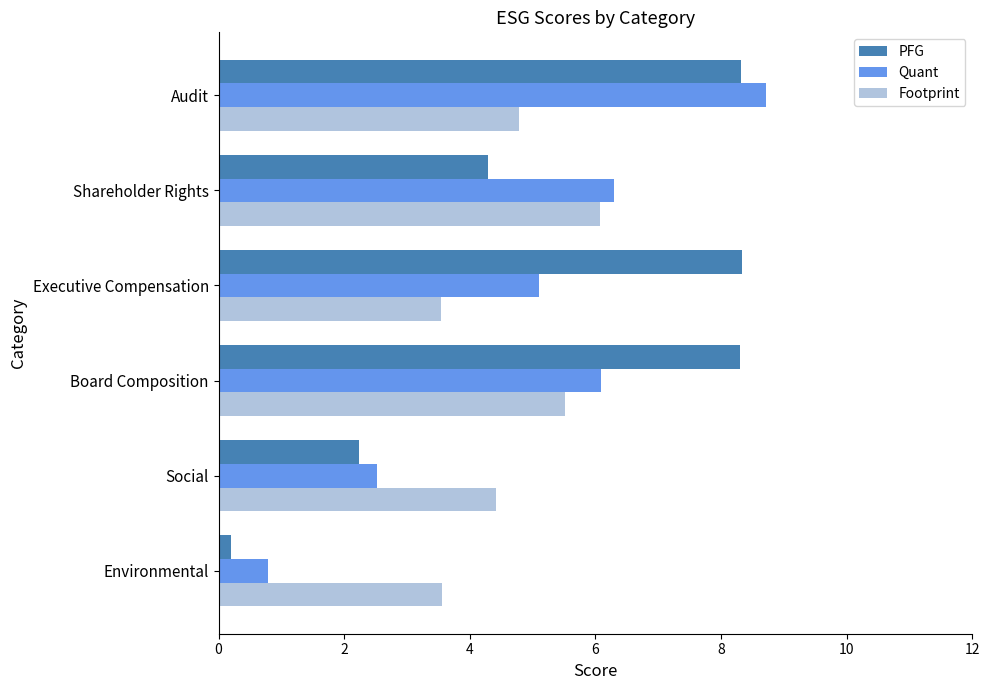

Rank the series at Environmental from highest to lowest value.

Footprint, Quant, PFG